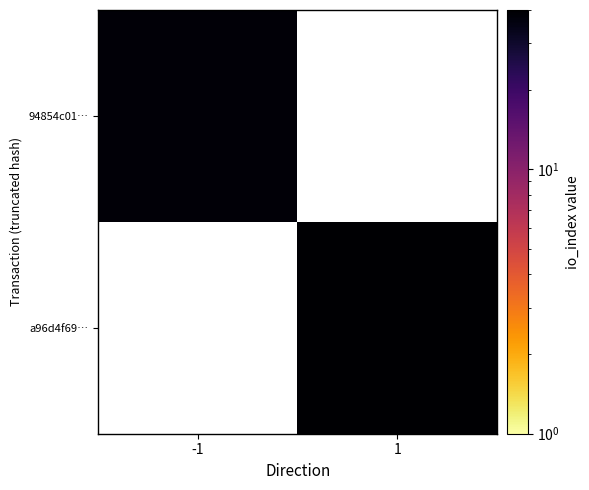

Rank the series by their average value, from lowest to highest.

94854c01…, a96d4f69…